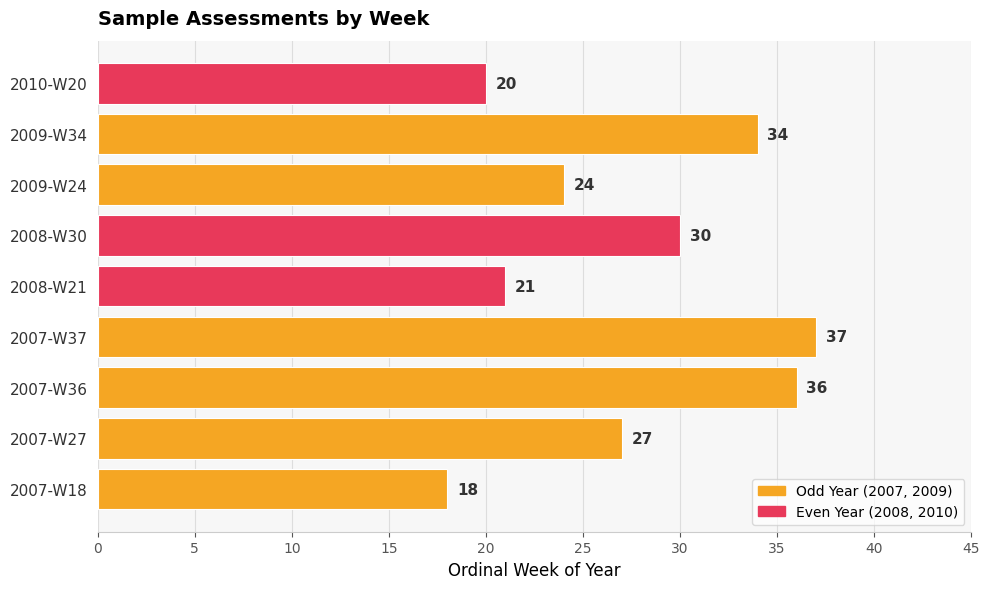

How many series are shown in this chart?

1